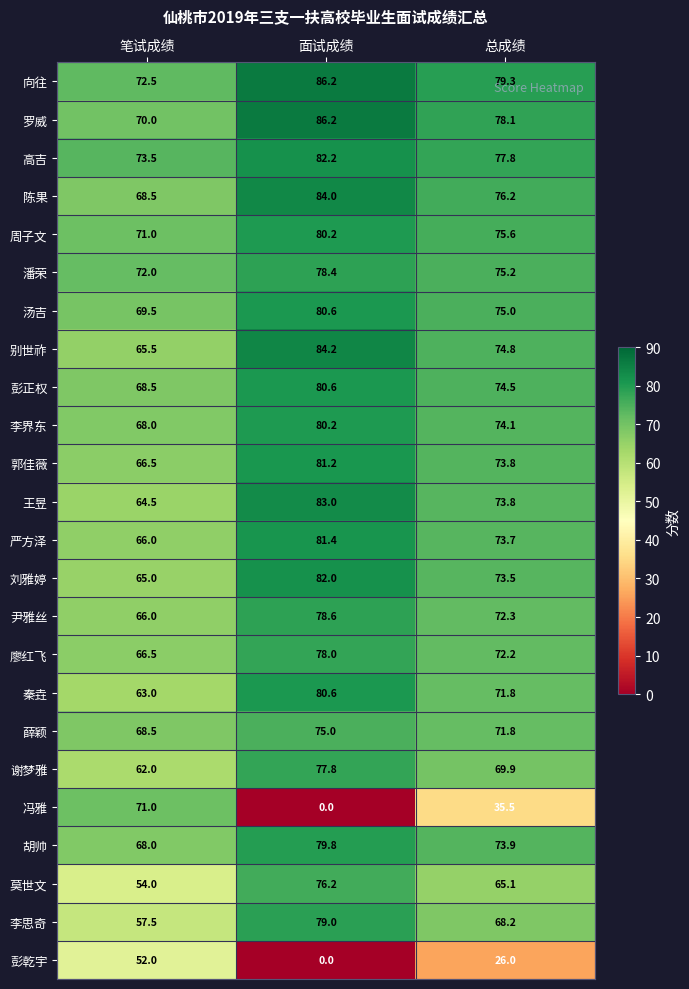

At which label does 周子文 first exceed 75?

面试成绩